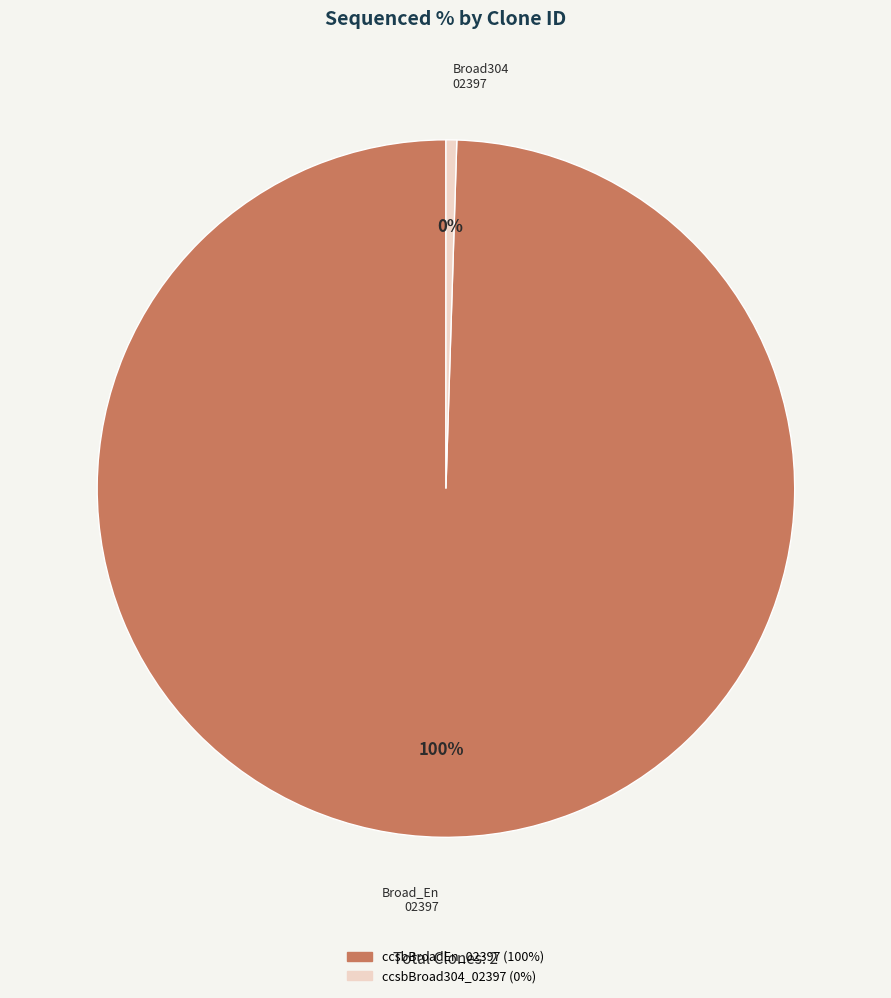

Does ccsbBroad304_02397 represent more than half of the total?

No